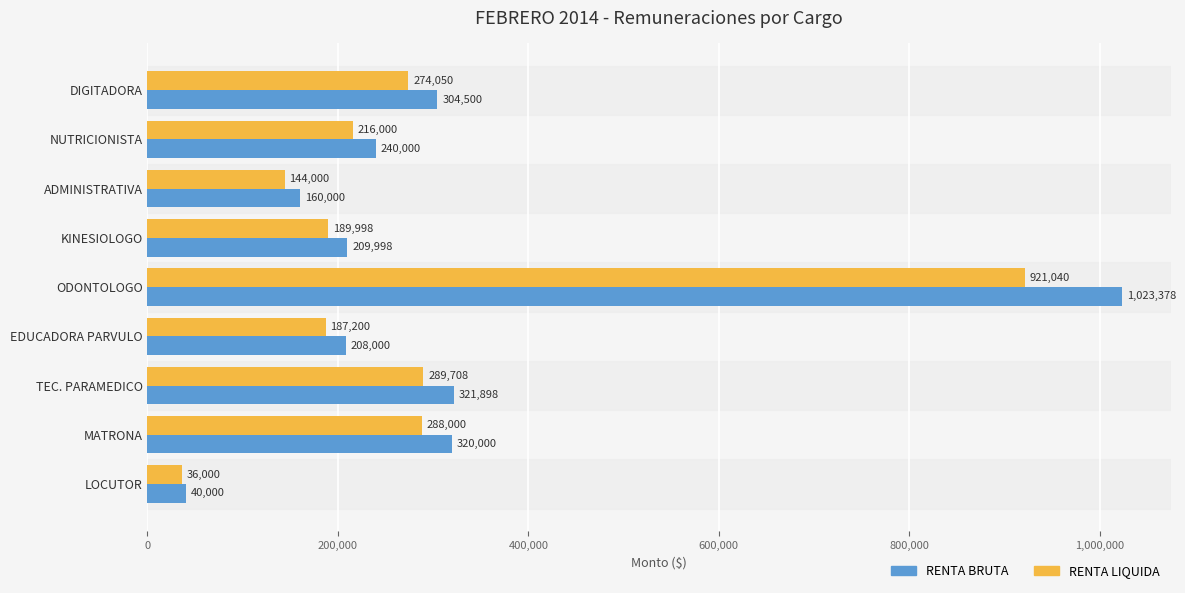

At which category is the sum across all series the highest?

ODONTOLOGO